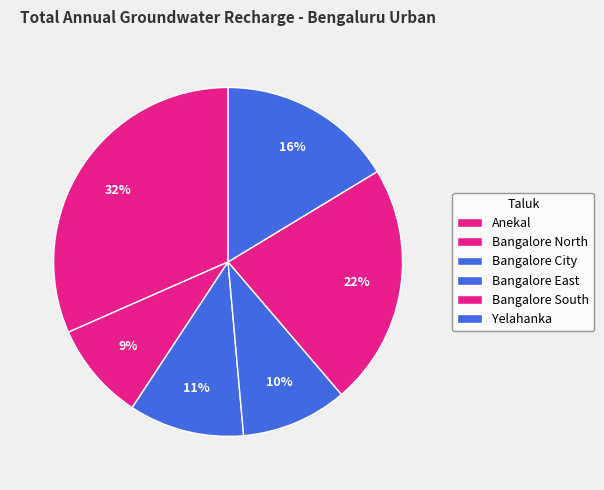

How many segments does this pie chart have?

6